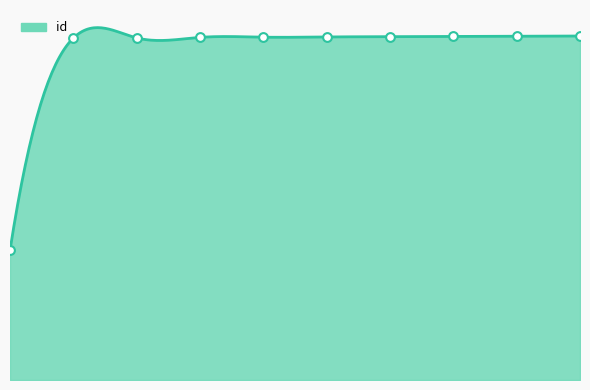

What is the change in value from 5397 to 5400?

+4